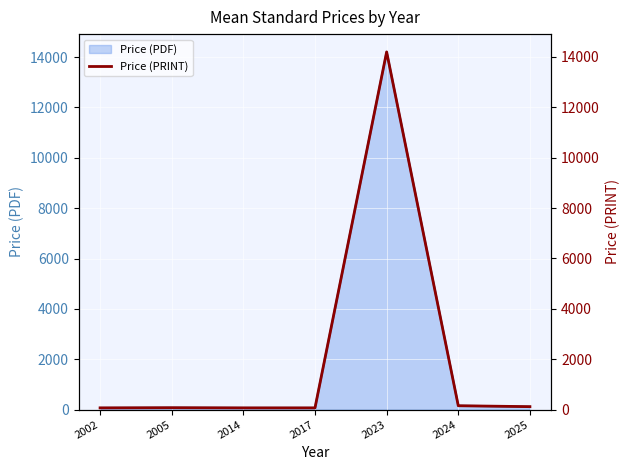

Which category has the lowest value across all series?

2002